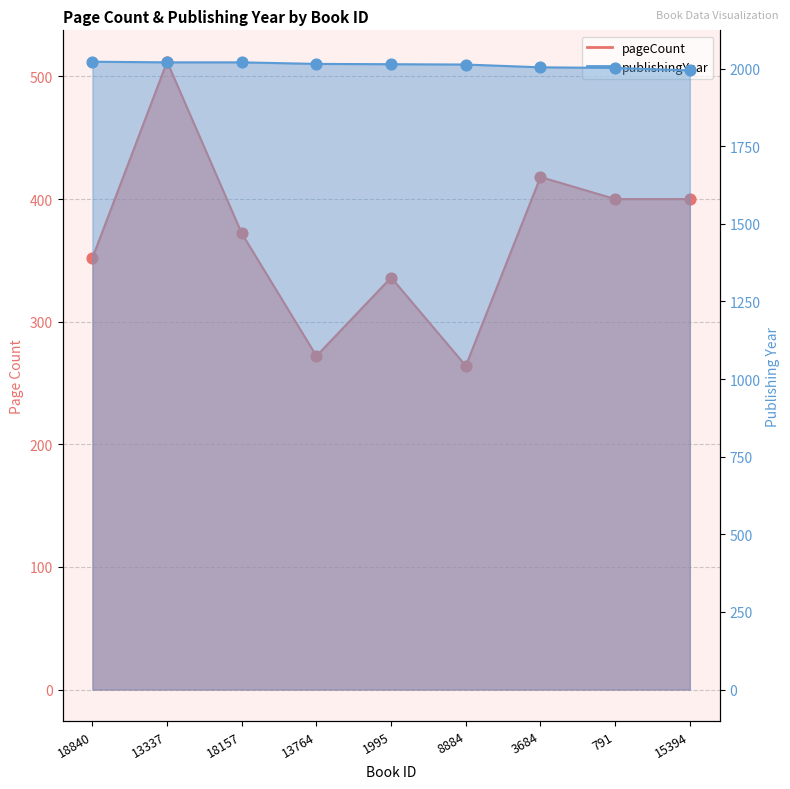

What is the total value across all series at 791?

2402